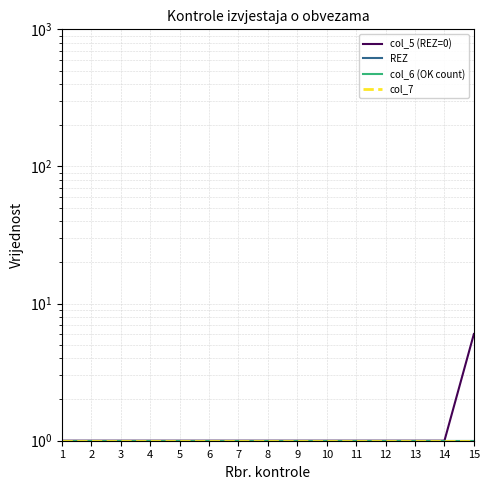

Between 12 and 1, which is larger?

12